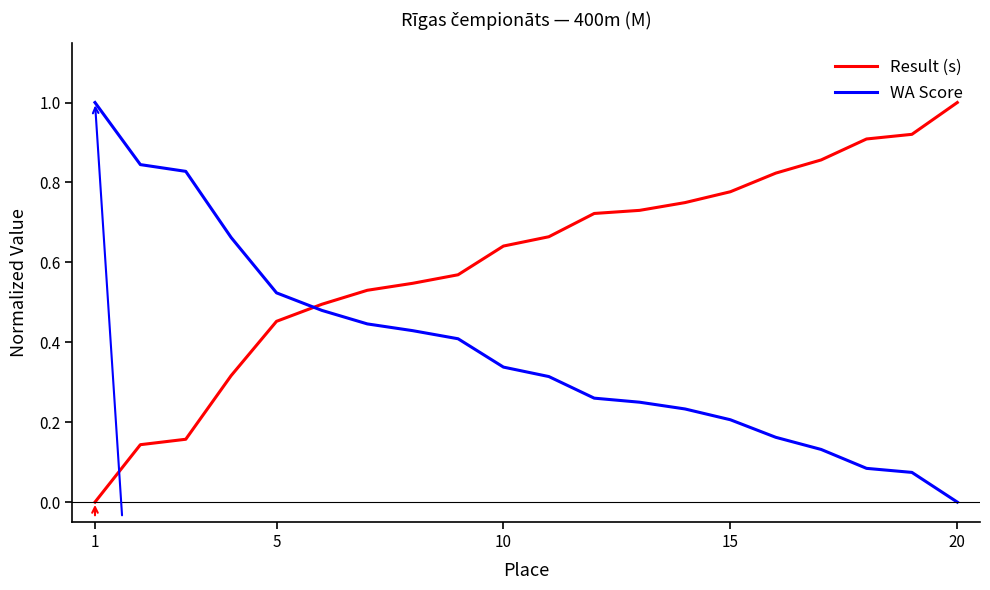

How many intersections are there between Result (s) and WA Score?

1